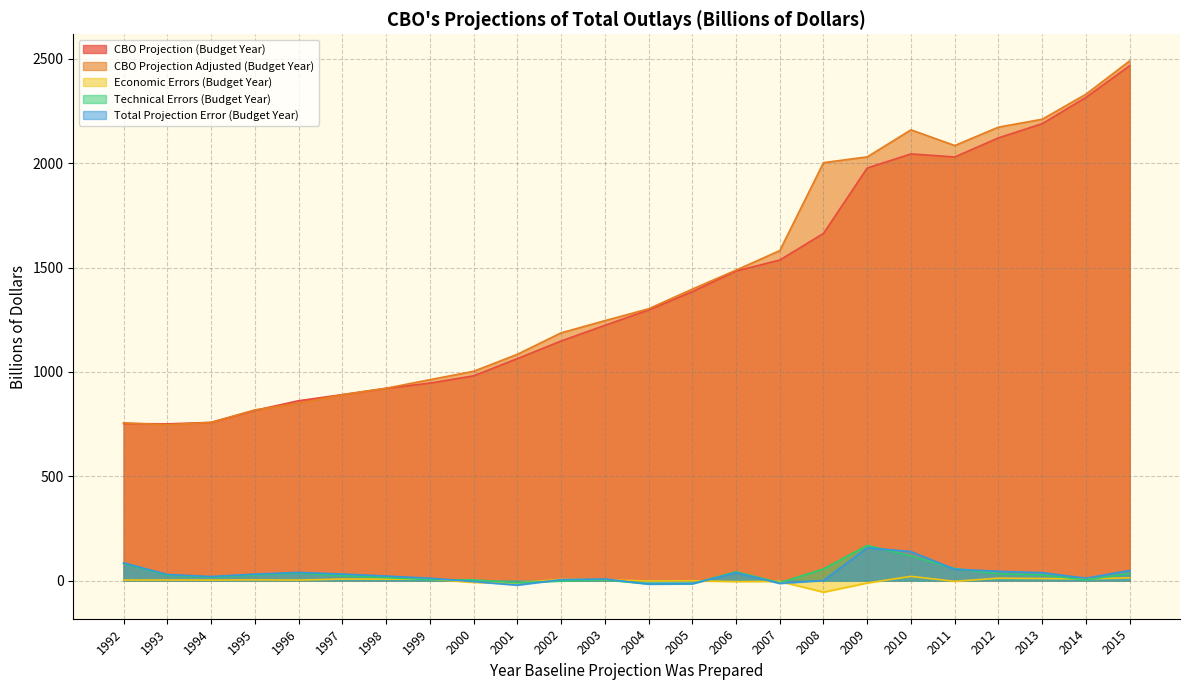

Reading left to right, what are all the values shown in this chart?

CBO Projection (Budget Year): 1992=752.7	1993=751.4	1994=758.1	1995=815.9	1996=862.1	1997=891.5	1998=921.5	1999=946.5	2000=981.4	2001=1063.7	2002=1148.2	2003=1223.3	2004=1297.0	2005=1384.7	2006=1483.6	2007=1536.2	2008=1663.7	2009=1977.3	2010=2044.8	2011=2030.2	2012=2121.8	2013=2189.8	2014=2315.6	2015=2467.5
CBO Projection Adjusted (Budget Year): 1992=756.1	1993=746.9	1994=758.5	1995=818.0	1996=849.5	1997=890.9	1998=922.0	1999=962.9	2000=1003.1	2001=1084.4	2002=1187.3	2003=1245.7	2004=1302.6	2005=1396.9	2006=1488.0	2007=1581.4	2008=2002.9	2009=2030.7	2010=2160.1	2011=2085.0	2012=2173.1	2013=2211.0	2014=2330.9	2015=2490.8
Economic Errors (Budget Year): 1992=2.6	1993=3.2	1994=2.7	1995=3.6	1996=2.6	1997=7.5	1998=7.3	1999=7.0	2000=-8.3	2001=-11.3	2002=6.6	2003=4.4	2004=-1.9	2005=-0.6	2006=-4.4	2007=-3.5	2008=-55.2	2009=-11.3	2010=20.6	2011=-3.4	2012=11.9	2013=10.3	2014=8.4	2015=13.8
Technical Errors (Budget Year): 1992=82.5	1993=26.3	1994=17.0	1995=27.7	1996=36.8	1997=24.0	1998=14.7	1999=4.6	2000=3.7	2001=-10.3	2002=-1.8	2003=3.8	2004=-15.0	2005=-14.4	2006=42.4	2007=-10.0	2008=56.2	2009=168.7	2010=118.8	2011=58.0	2012=32.9	2013=27.8	2014=3.2	2015=35.2
Total Projection Error (Budget Year): 1992=85.1	1993=29.4	1994=19.6	1995=31.3	1996=39.4	1997=31.6	1998=22.0	1999=11.6	2000=-4.6	2001=-21.6	2002=4.8	2003=8.2	2004=-16.8	2005=-14.9	2006=38.0	2007=-13.5	2008=1.0	2009=157.5	2010=139.4	2011=54.6	2012=44.8	2013=38.1	2014=11.7	2015=49.0